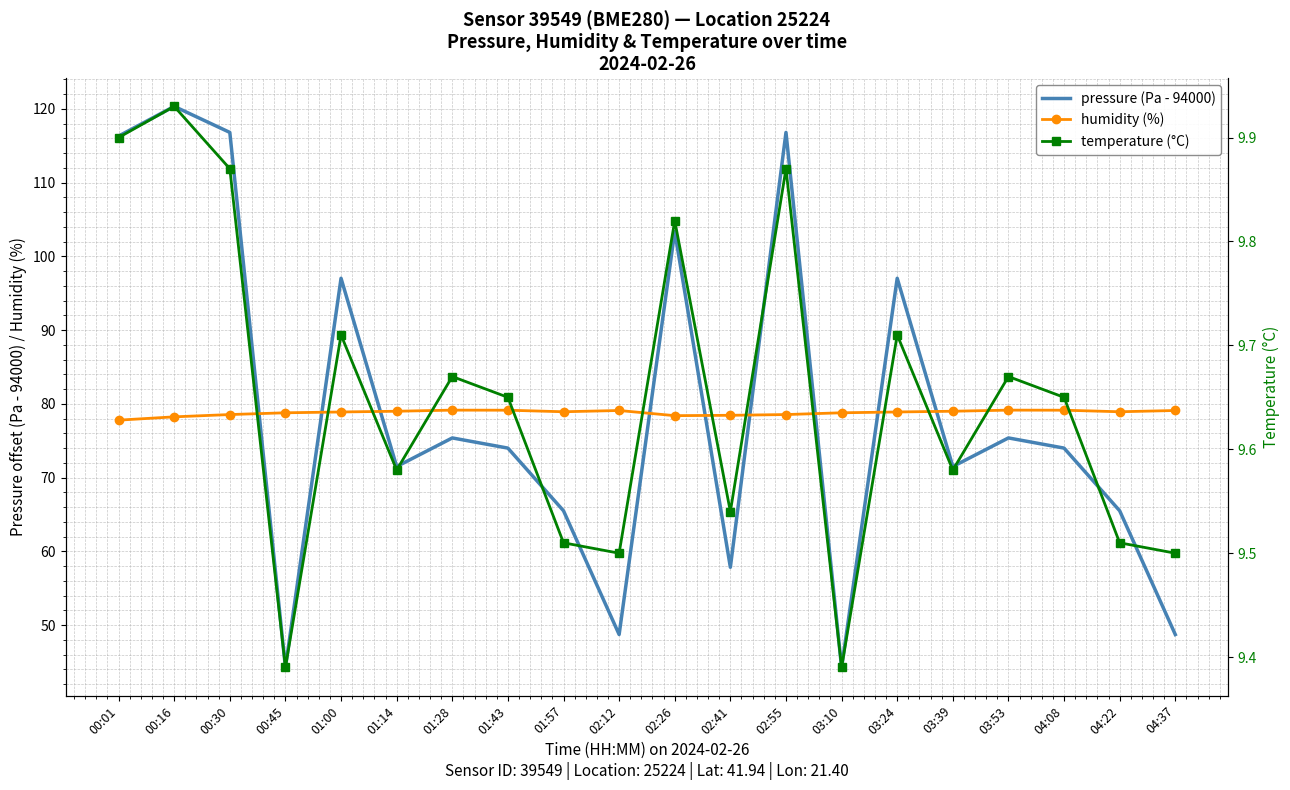

Which series has the largest total across all categories?

pressure (Pa - 94000)